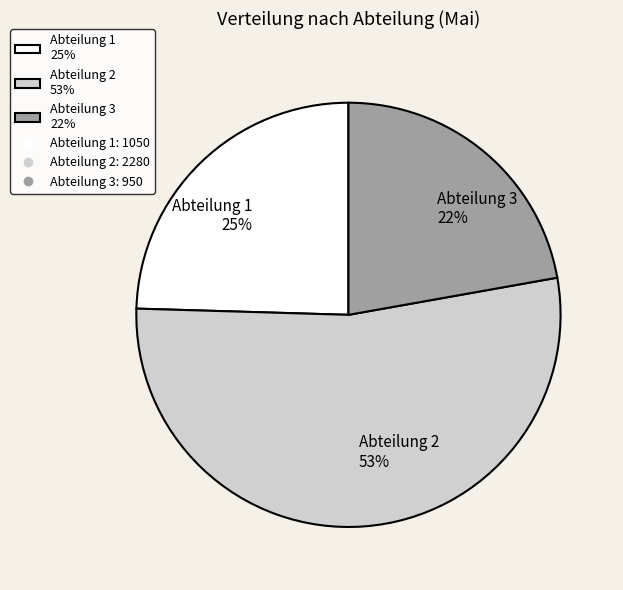

Rank the categories by value from highest to lowest.

Abteilung 2, Abteilung 1, Abteilung 3